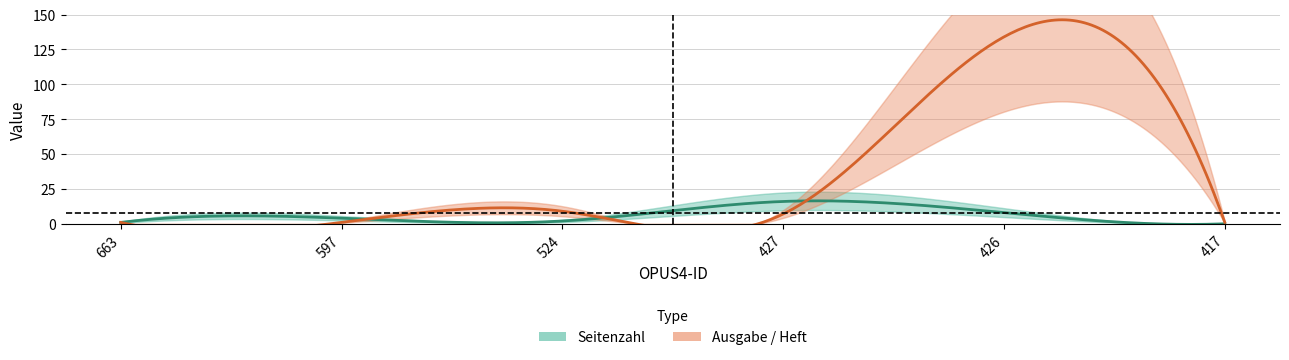

The Ausgabe / Heft series shows 2 at 663. True or false?

False